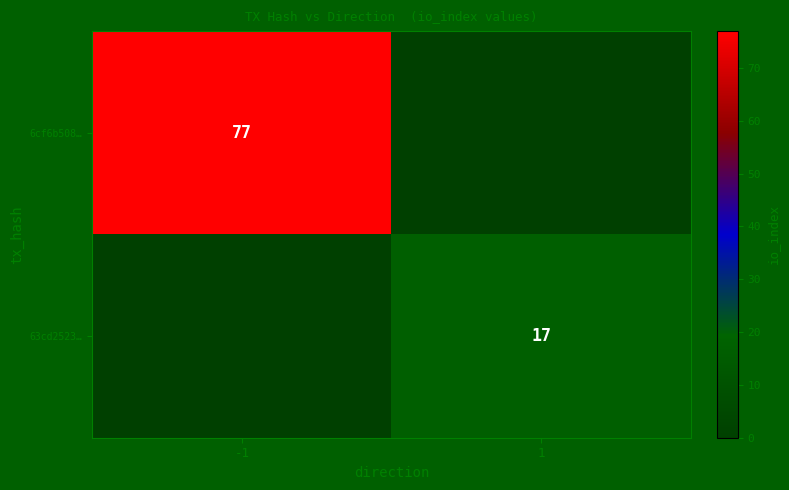

The 63cd2523… series shows 17 at 1. True or false?

True